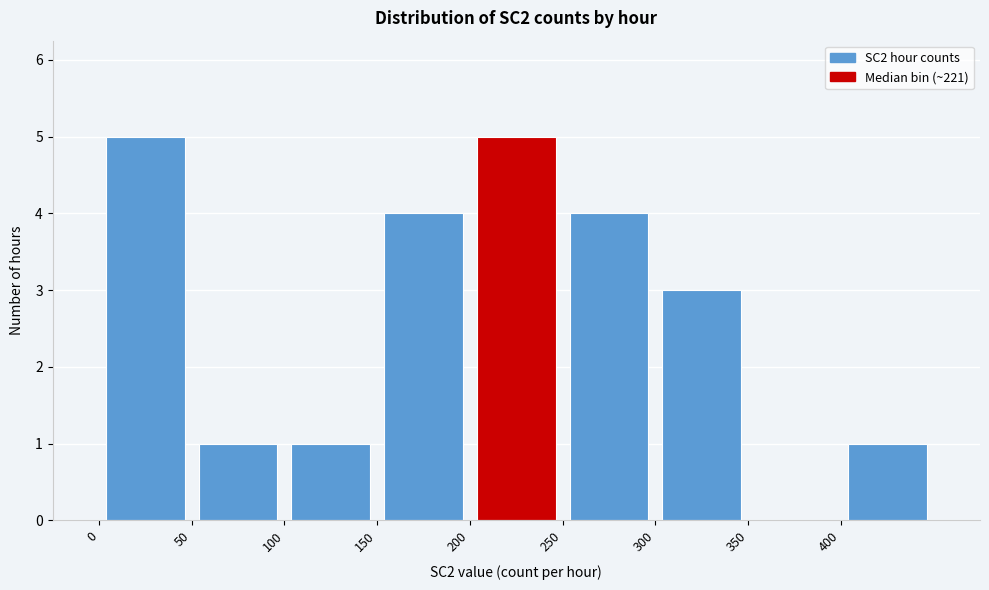

Reading left to right, transcribe this chart: for each bar, give the range it covers on the x-axis and its height. The values are not printed on the chart, so give them approximately, as read against the axis.

0 to 50: 5
50 to 100: 1
100 to 150: 1
150 to 200: 4
200 to 250: 5
250 to 300: 4
300 to 350: 3
350 to 400: 0
400 to 450: 1